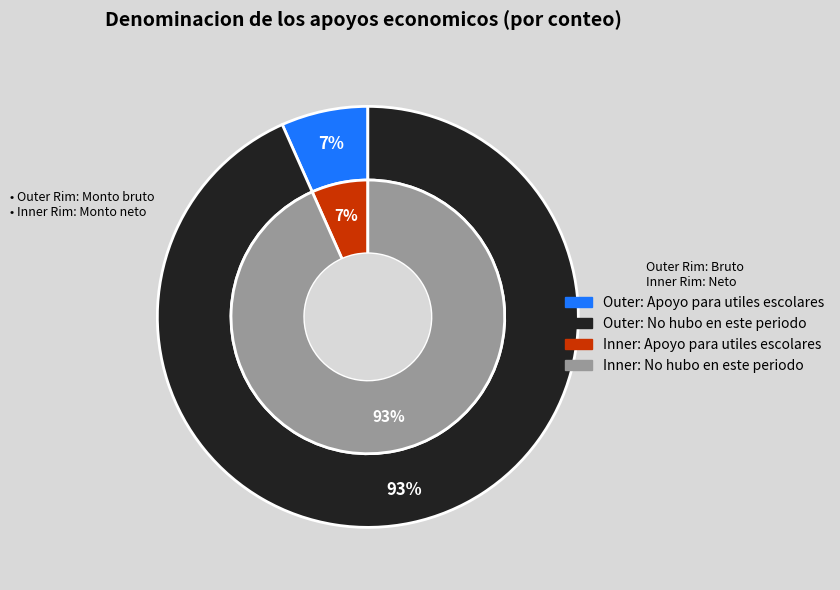

How many segments does this pie chart have?

2